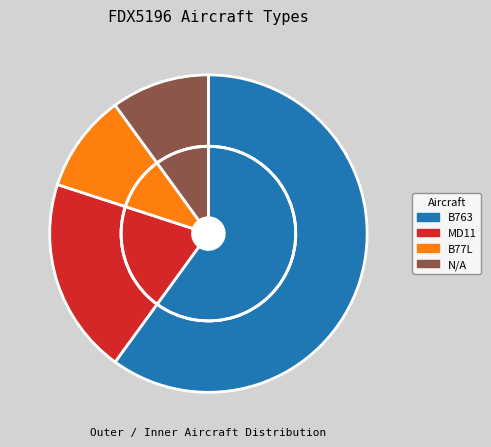

What percentage is the N/A slice, to the nearest percent?

10%